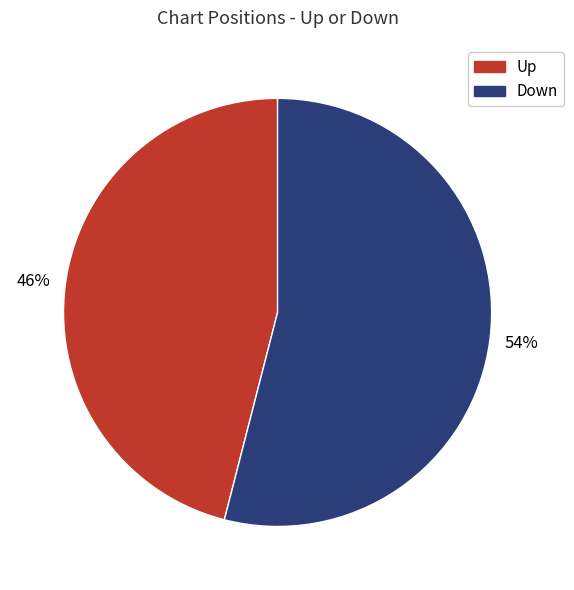

Approximately how many times larger is the value at Down compared to Up?

1.2